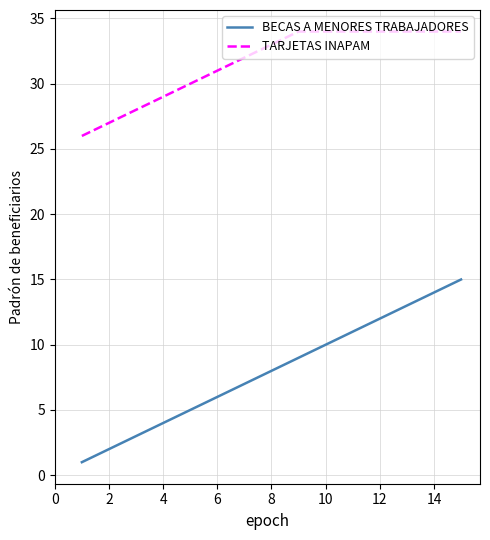

What is the maximum value for BECAS A MENORES TRABAJADORES?

15